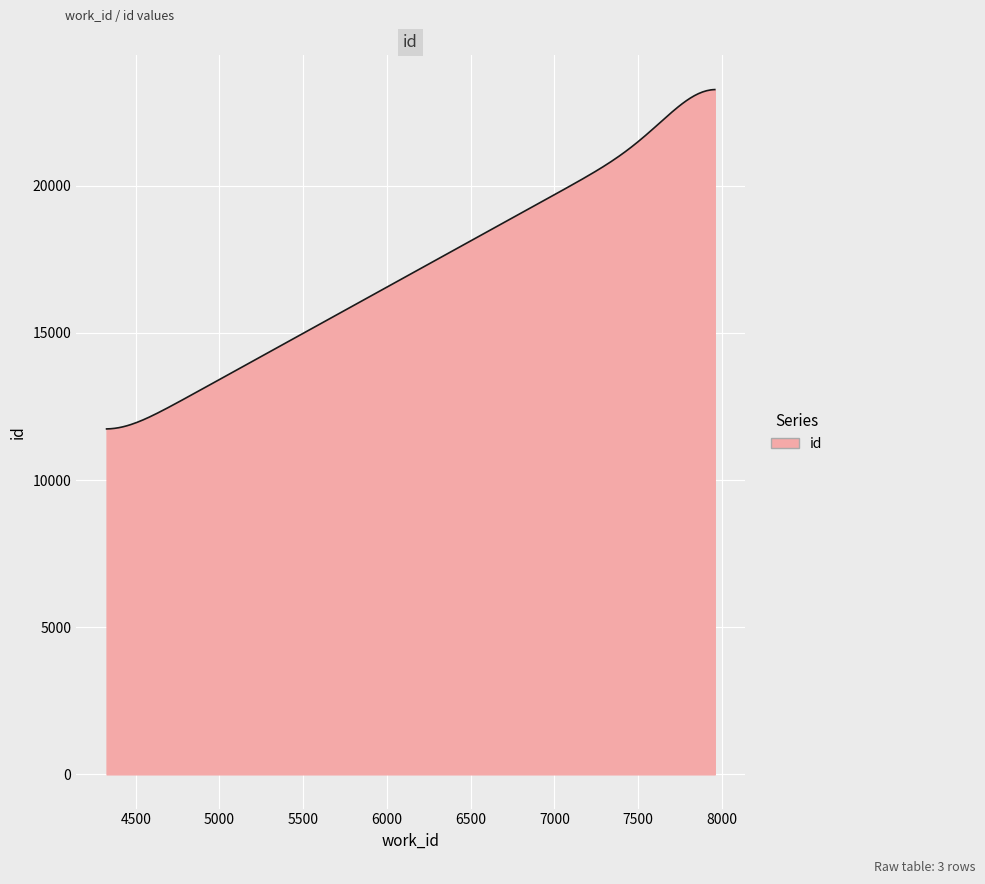

What is the greatest value displayed?

23268.7